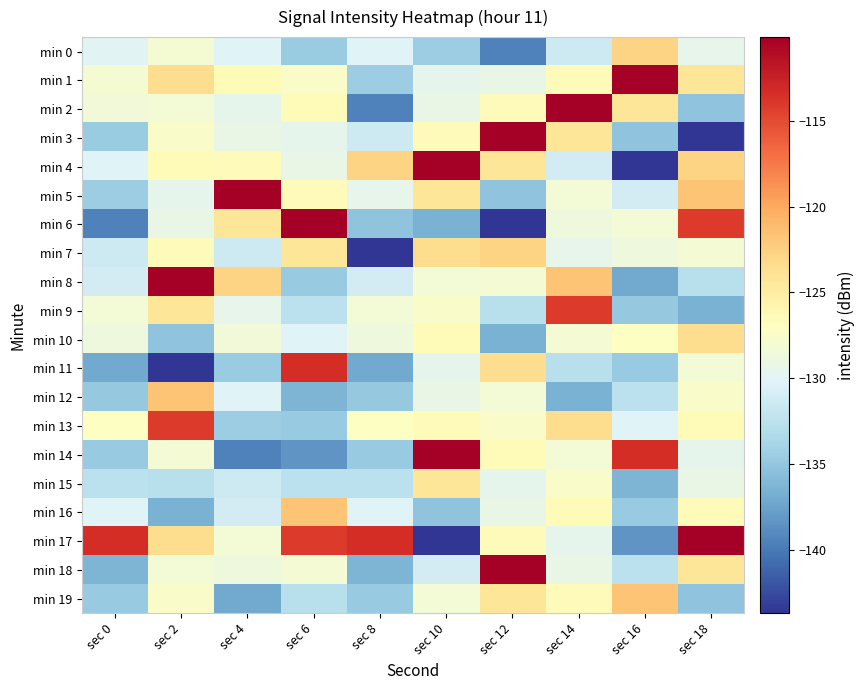

Which category has the lowest value across all series?

sec 18